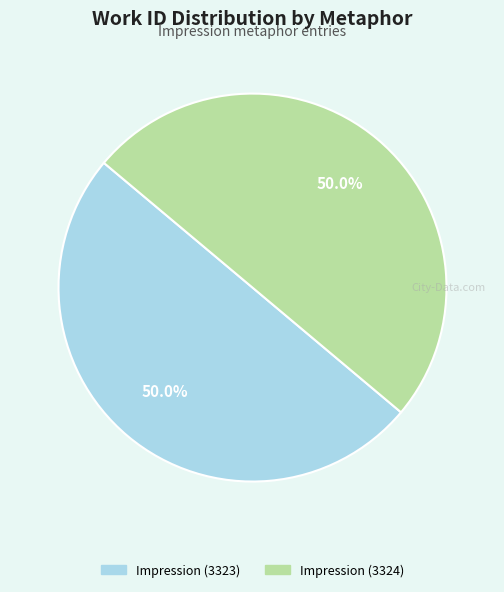

To the nearest percent, what percentage of the pie is Impression (3324)?

50%